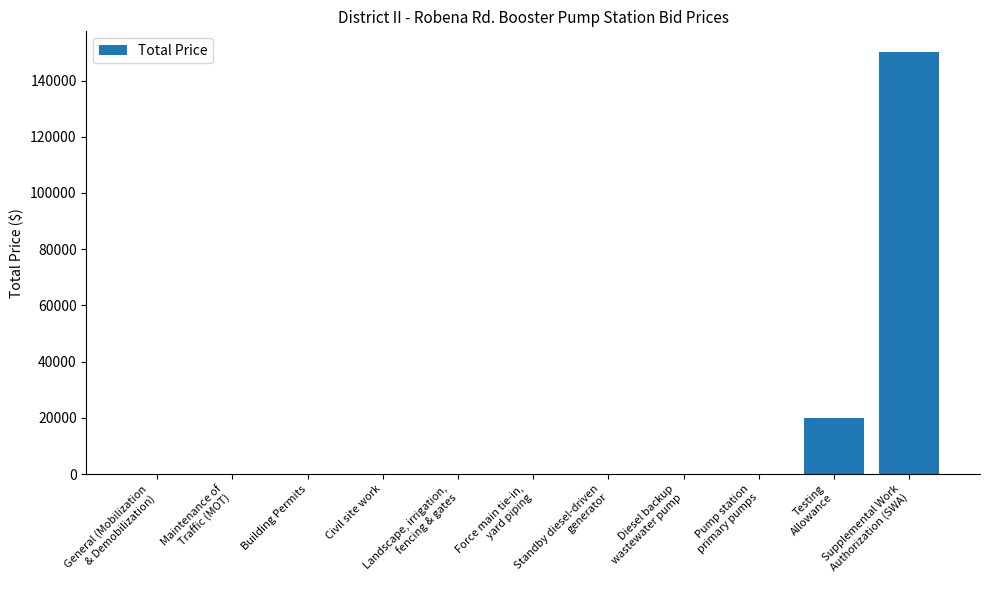

Are the bars horizontal?

No